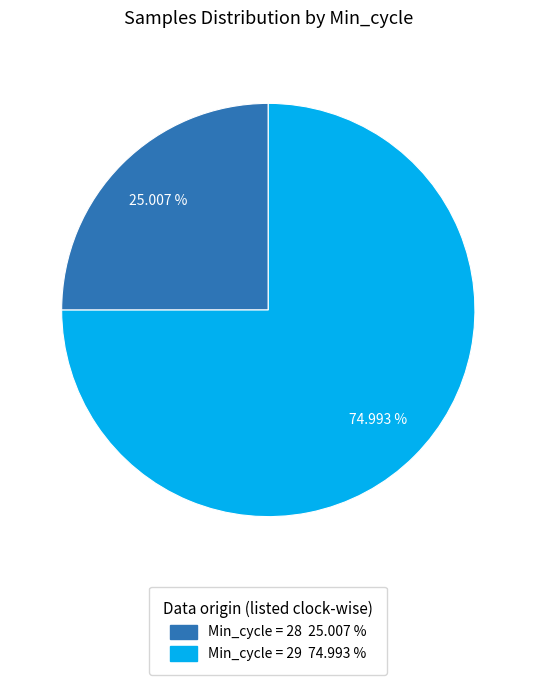

Does any single category account for the majority?

Yes